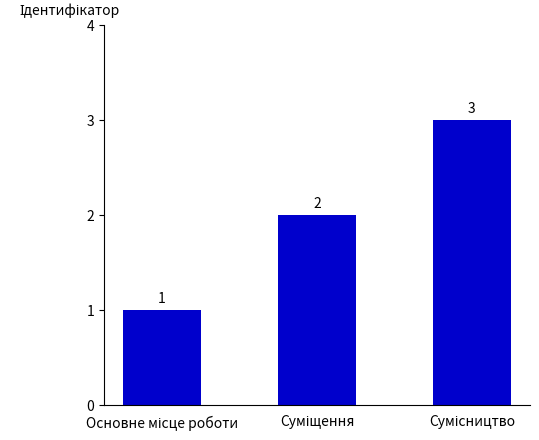

Count the values in the range 1 to 3.

3